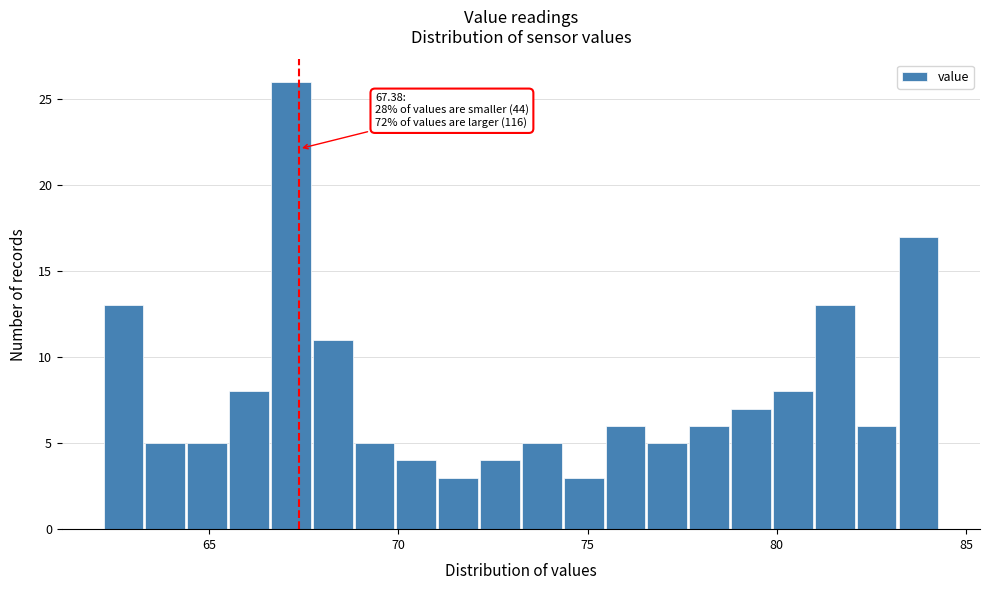

Read against the x-axis, roughly where is the centre of the tallest bar?

67.0